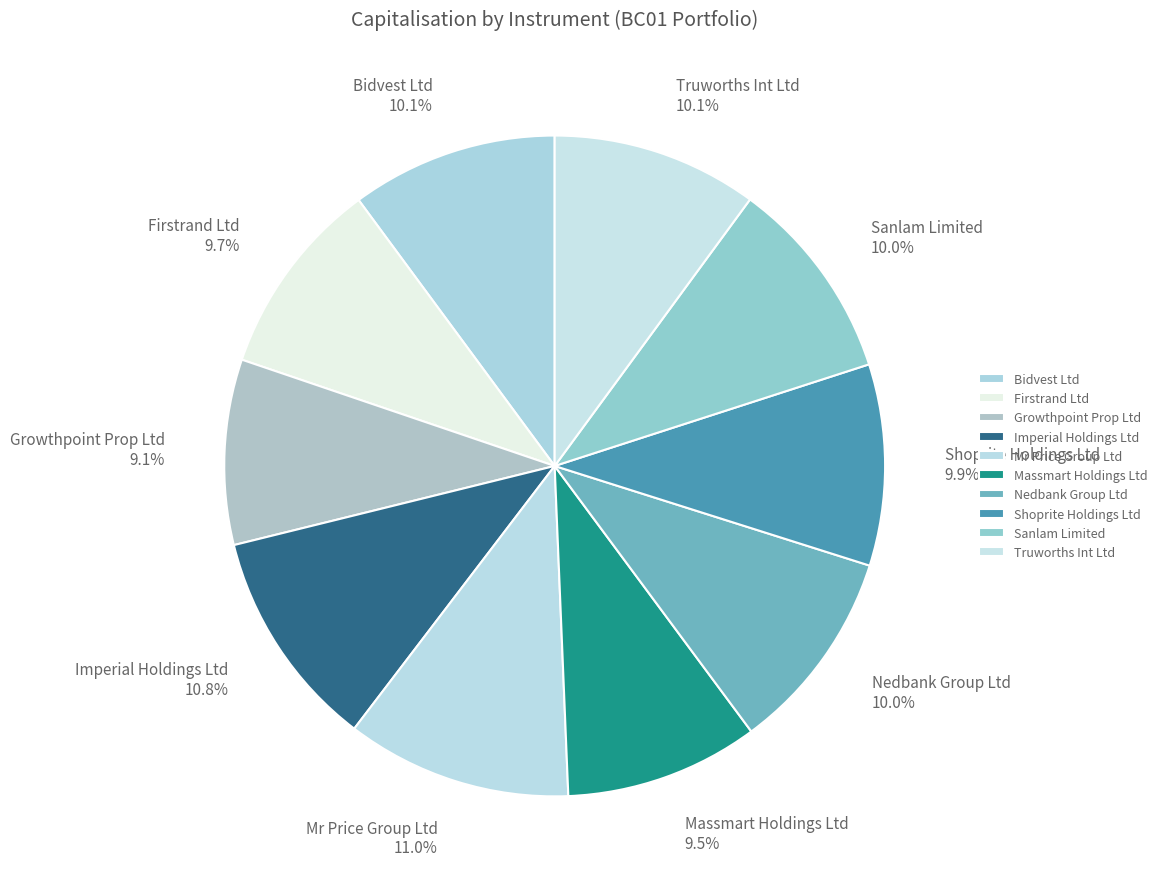

What percentage is NOT represented by Growthpoint Prop Ltd?

90.9%